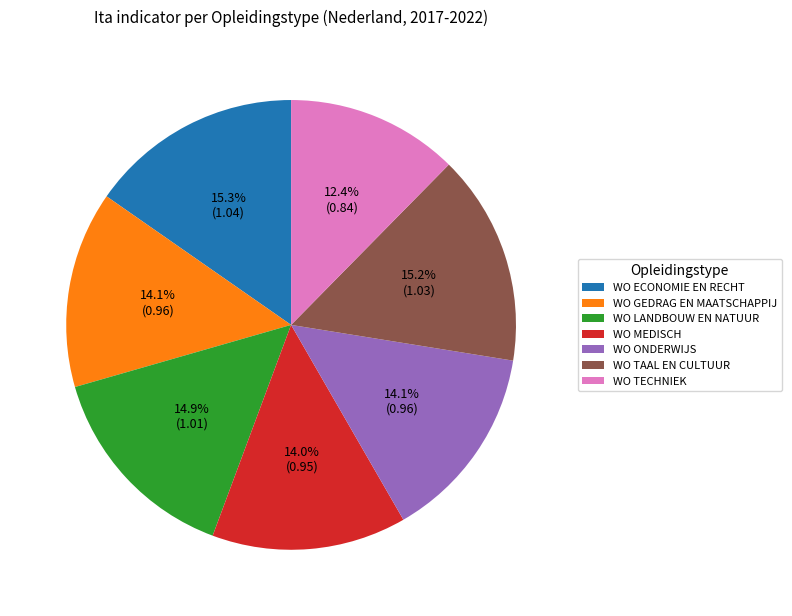

Is WO GEDRAG EN MAATSCHAPPIJ the majority of the pie?

No